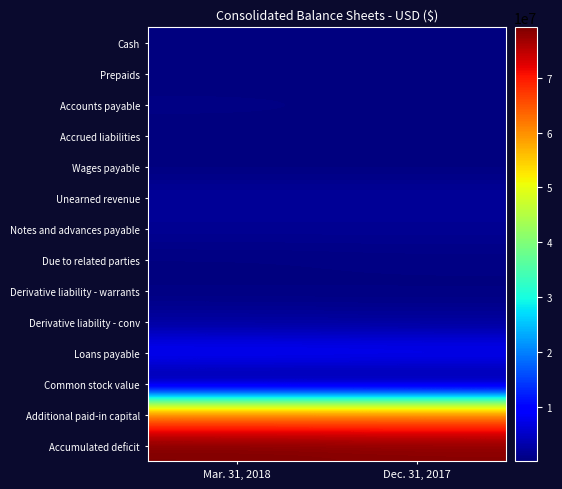

What is the difference between the highest and lowest values at Mar. 31, 2018?

79189707